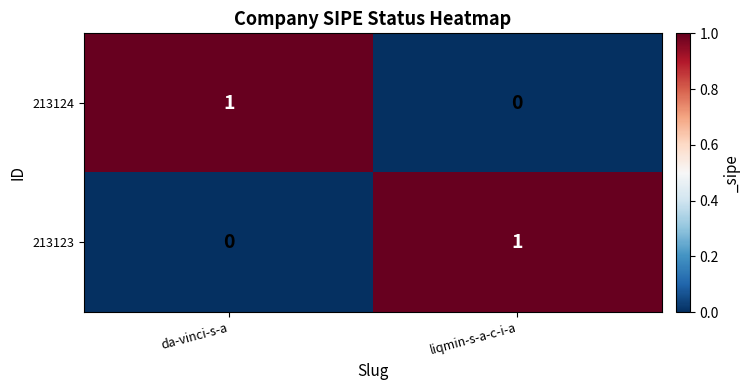

What is the greatest value displayed?

1